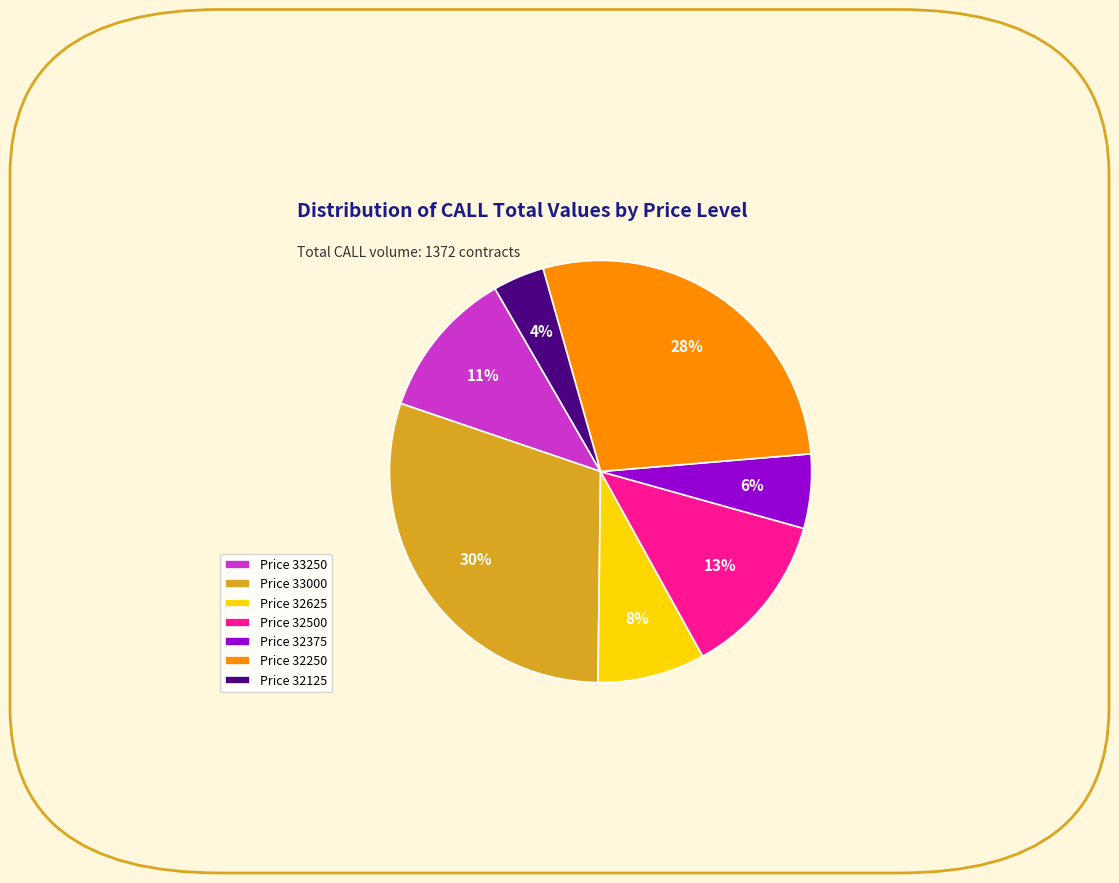

To the nearest percent, what is the difference between the Price 32375 and Price 32125 slice percentages?

2%